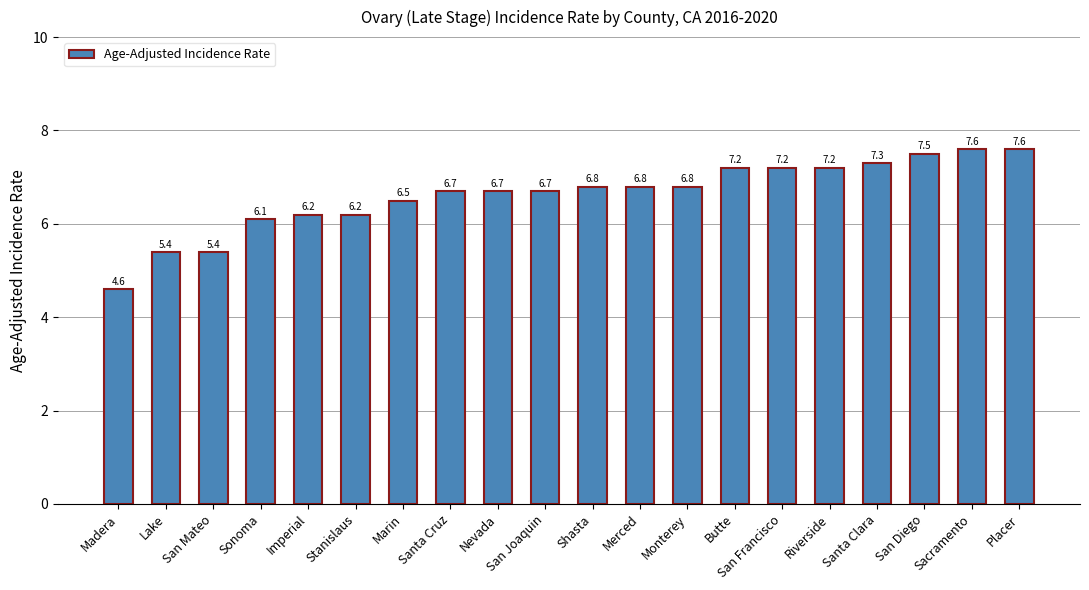

At which label is the value closest to 6?

Sonoma